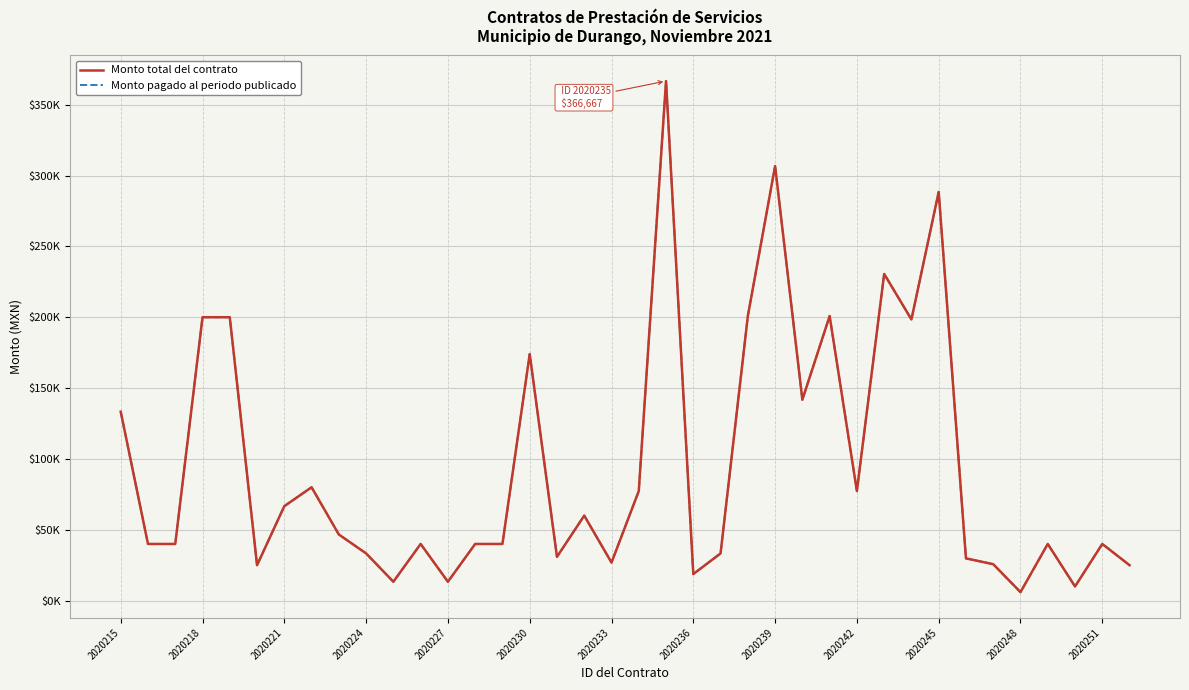

What is the value of the Monto pagado al periodo publicado point at the 4th from the left?

200000.0